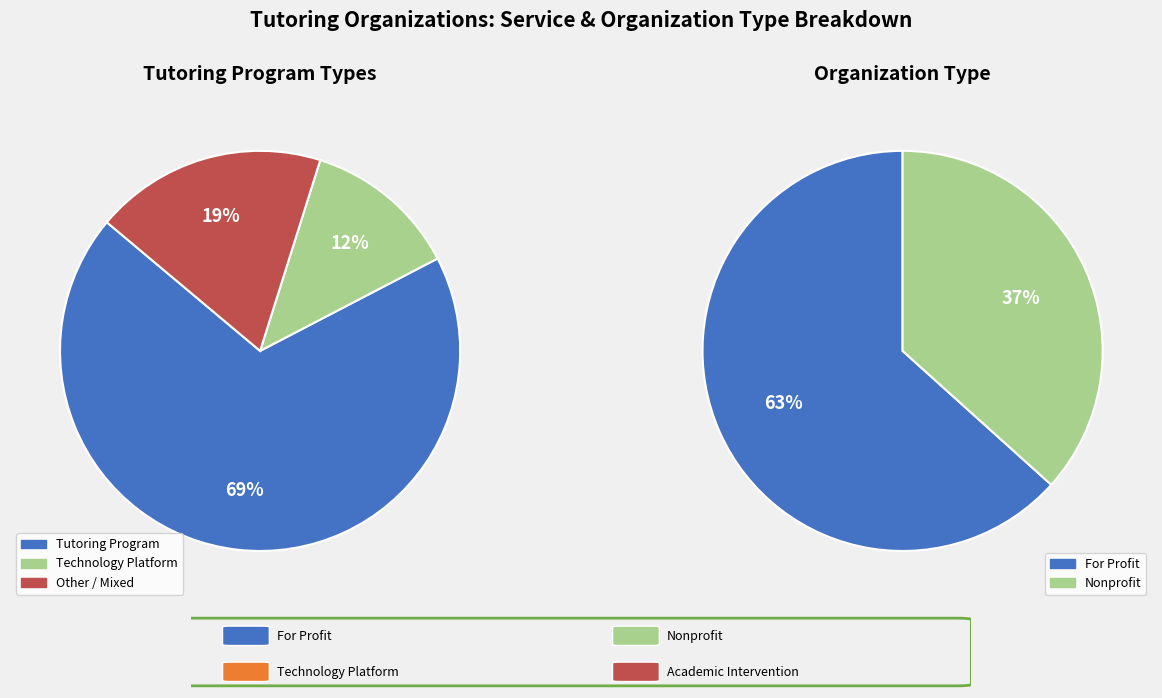

What percentage is the Tutoring Program slice, to the nearest percent?

69%